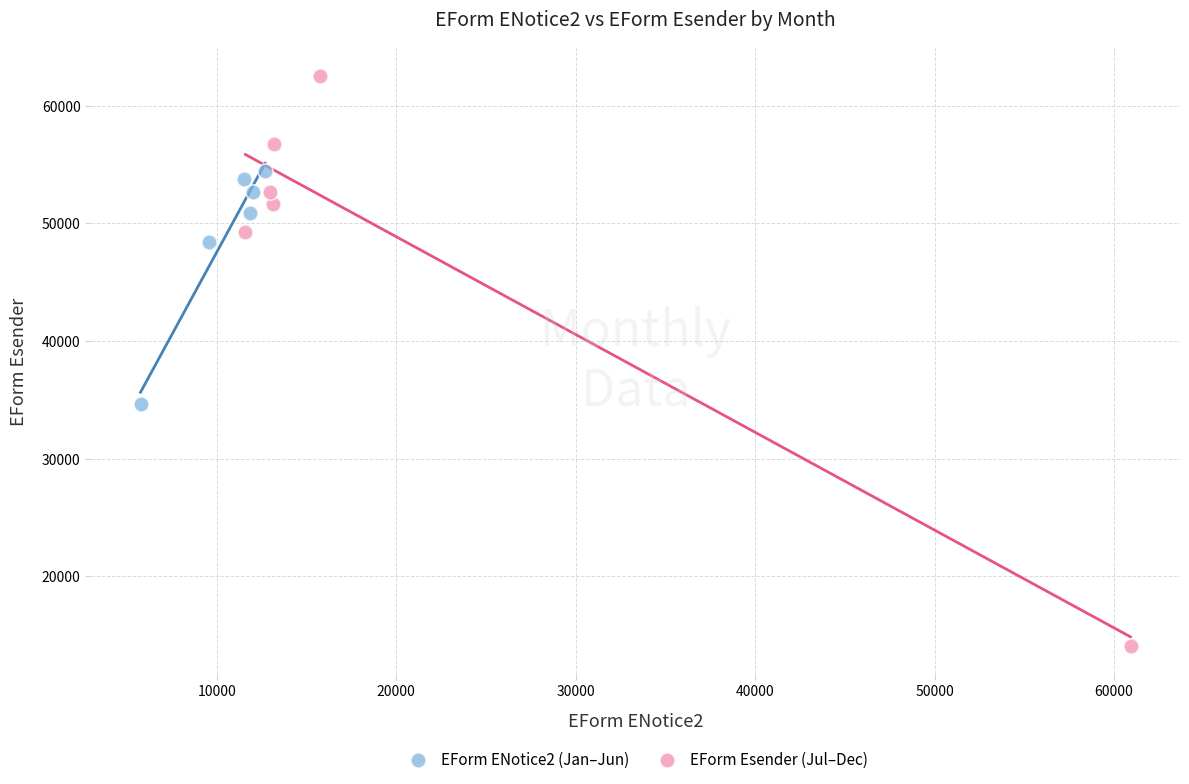

Which series reaches the maximum Y coordinate?

EForm Esender (Jul–Dec)